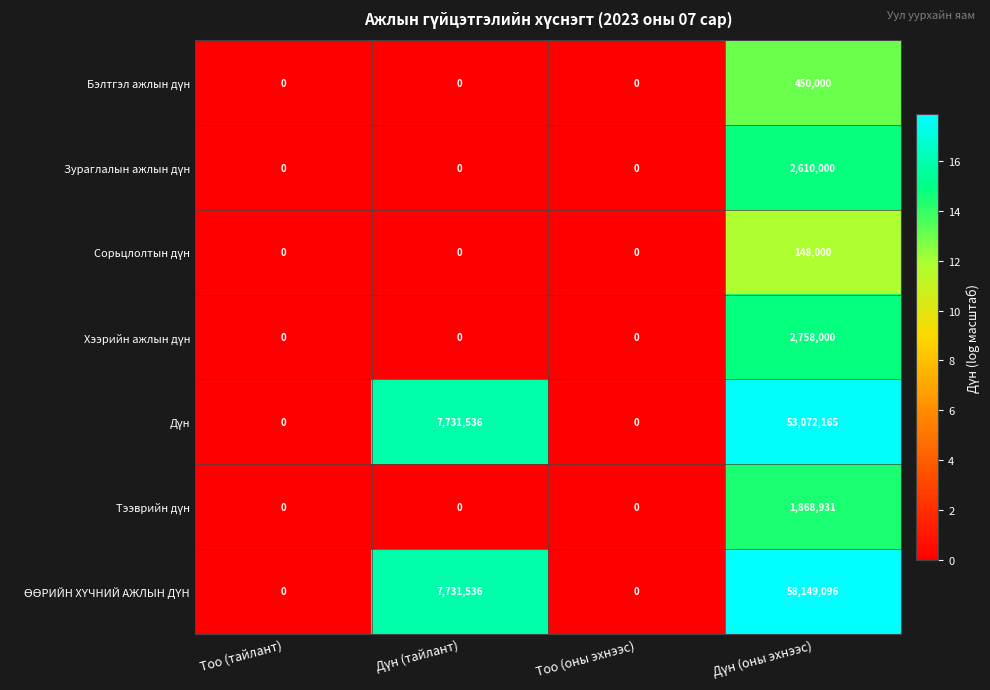

How many distinct data groups are displayed?

7